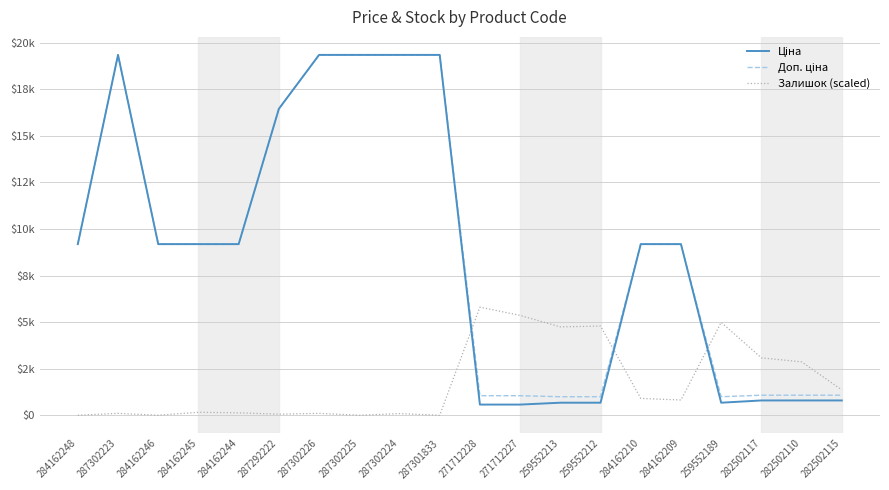

Does the chart have visible grid lines?

Yes